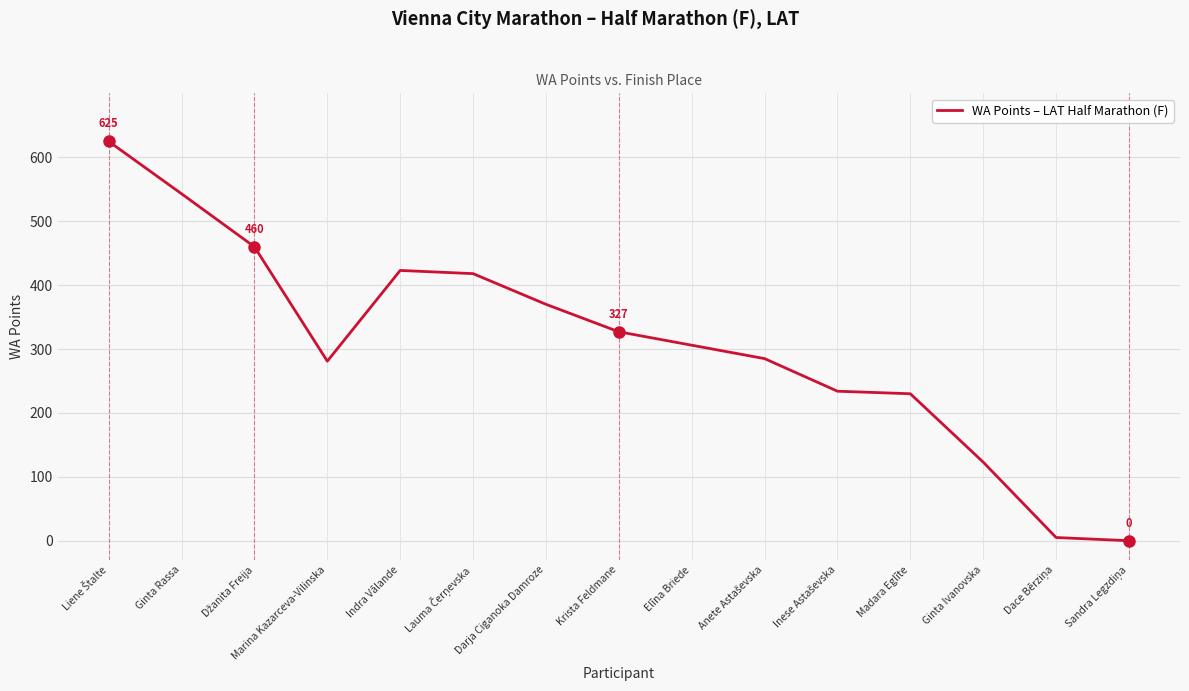

Is it true that the value at Ginta Rassa is 543?

True